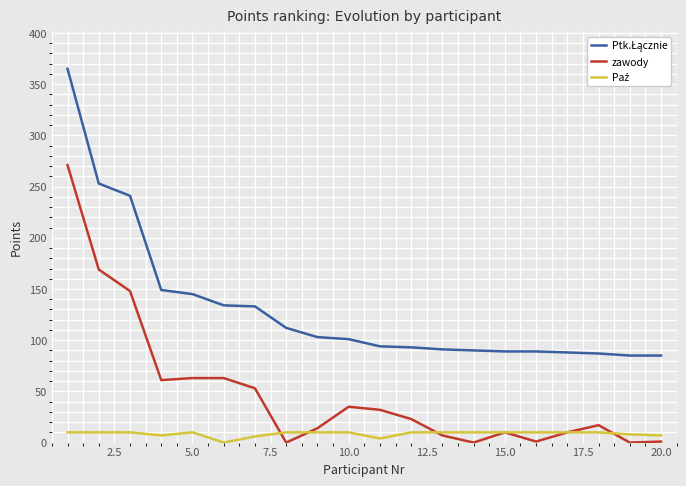

What is the maximum value for zawody?

271